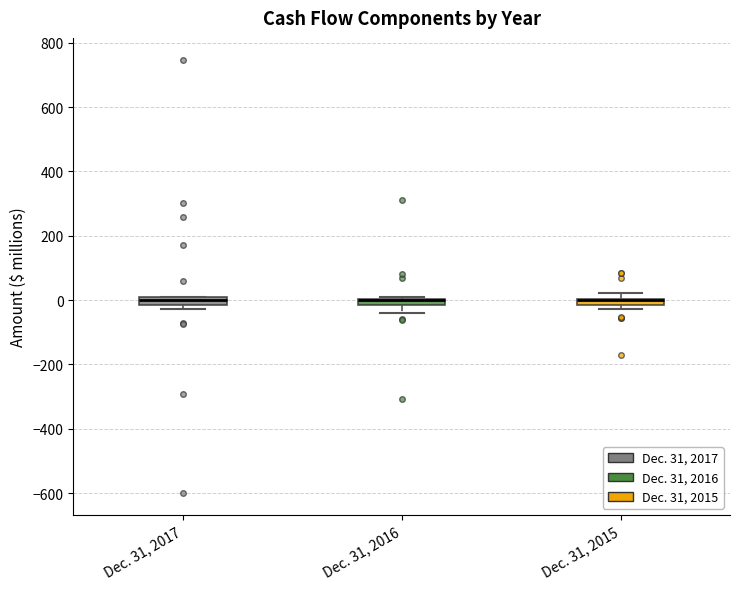

Where is the lower edge of the box for Dec. 31, 2017 on the y-axis? The values are not printed on the chart, so give them approximately, as read against the axis.

-20